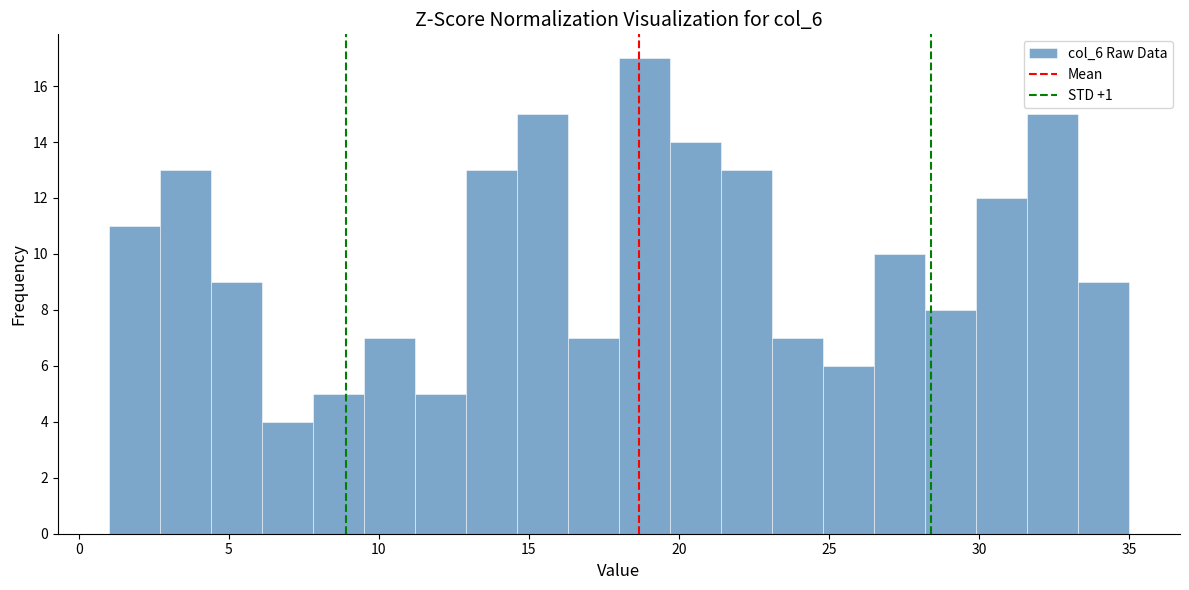

Around what value on the x-axis is the tallest bar? Give the approximate position of its centre, as read against the axis.

19.0